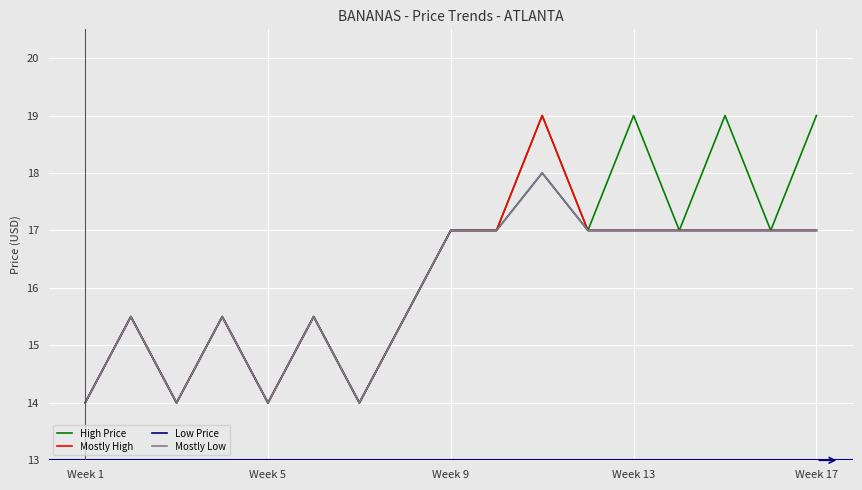

Is this an area chart (filled region under the line)?

No